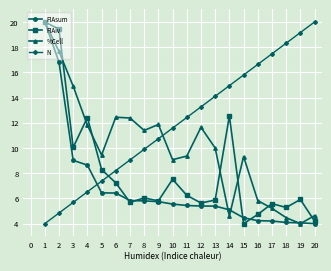

What is the approximate value of FIAiv at 9?

5.8